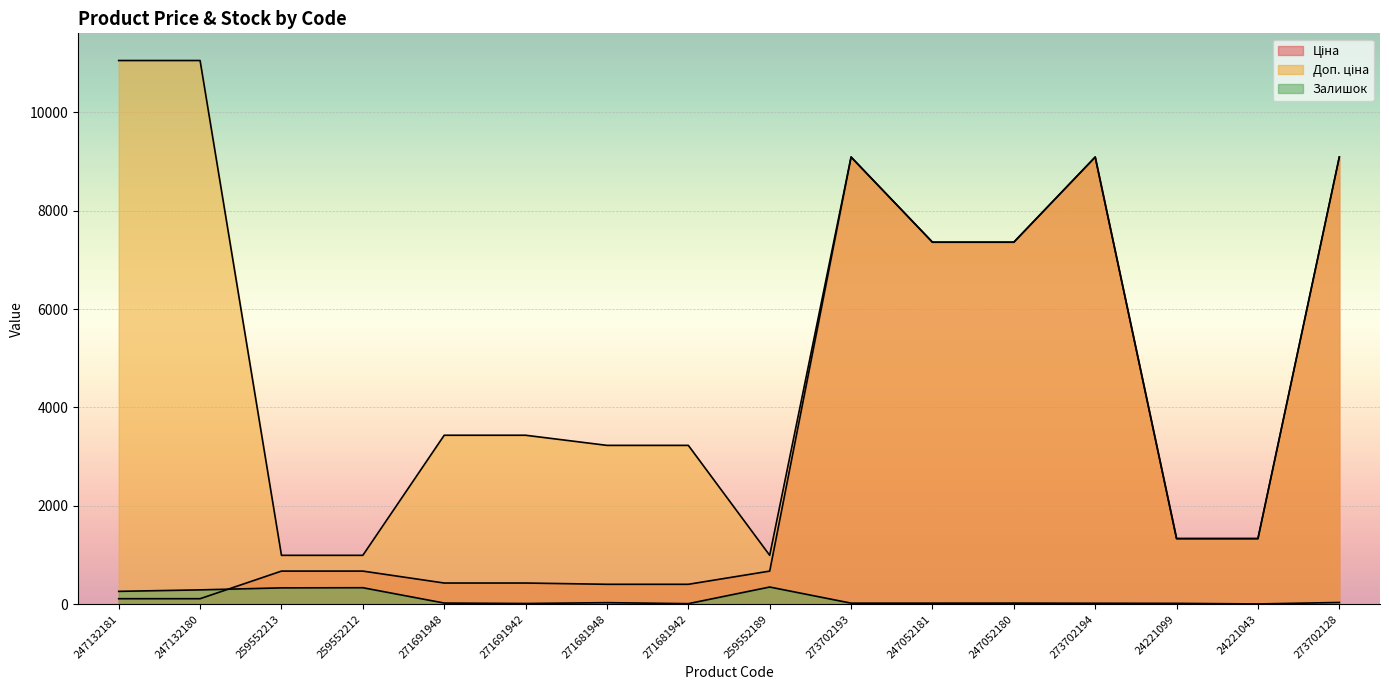

What is the lowest value of the Доп. ціна series?

992.7